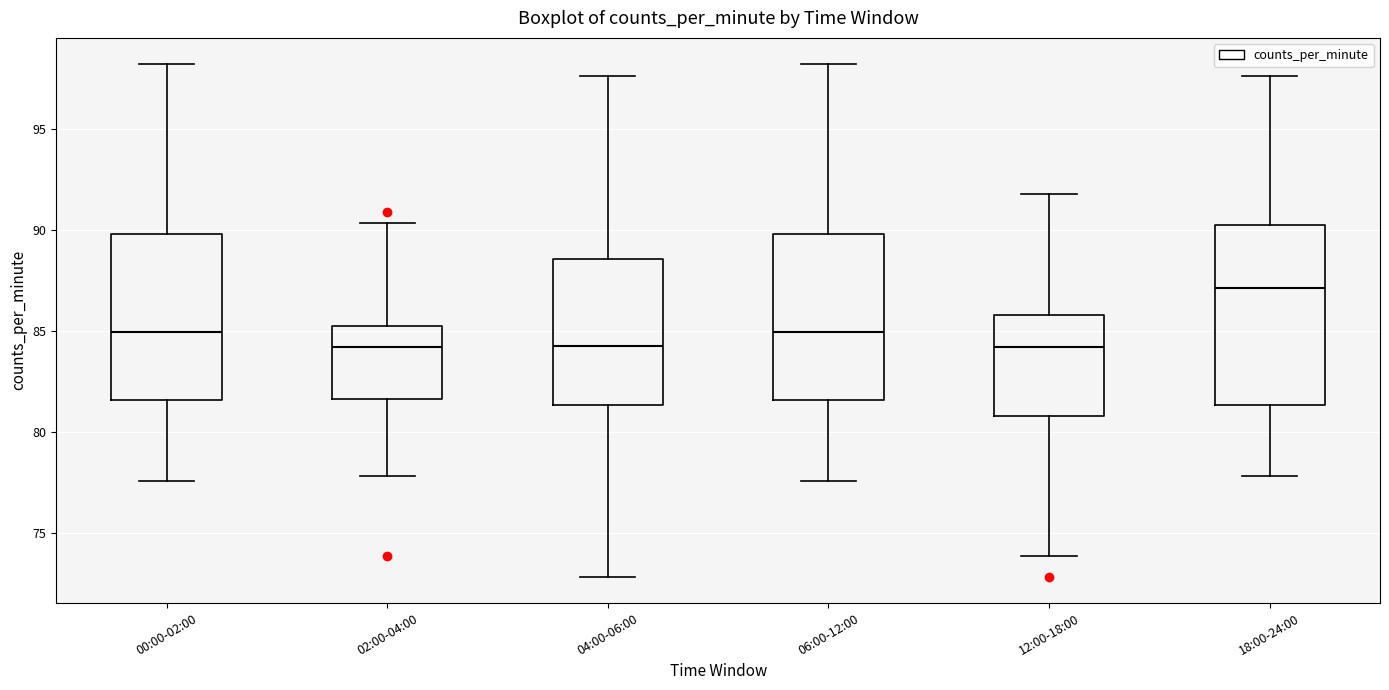

Reading left to right, read every box against the y-axis: the position of its median line, the range the box covers, and the ends of its whiskers. The values are not printed on the chart, so give them approximately, as read against the axis.

00:00-02:00: median 85.0, box 81.5 to 90.0, whiskers 77.5 to 98.0
02:00-04:00: median 84.0, box 81.5 to 85.0, whiskers 78.0 to 90.5
04:00-06:00: median 84.5, box 81.5 to 88.5, whiskers 73.0 to 97.5
06:00-12:00: median 85.0, box 81.5 to 90.0, whiskers 77.5 to 98.0
12:00-18:00: median 84.0, box 80.5 to 86.0, whiskers 74.0 to 92.0
18:00-24:00: median 87.0, box 81.5 to 90.0, whiskers 78.0 to 97.5